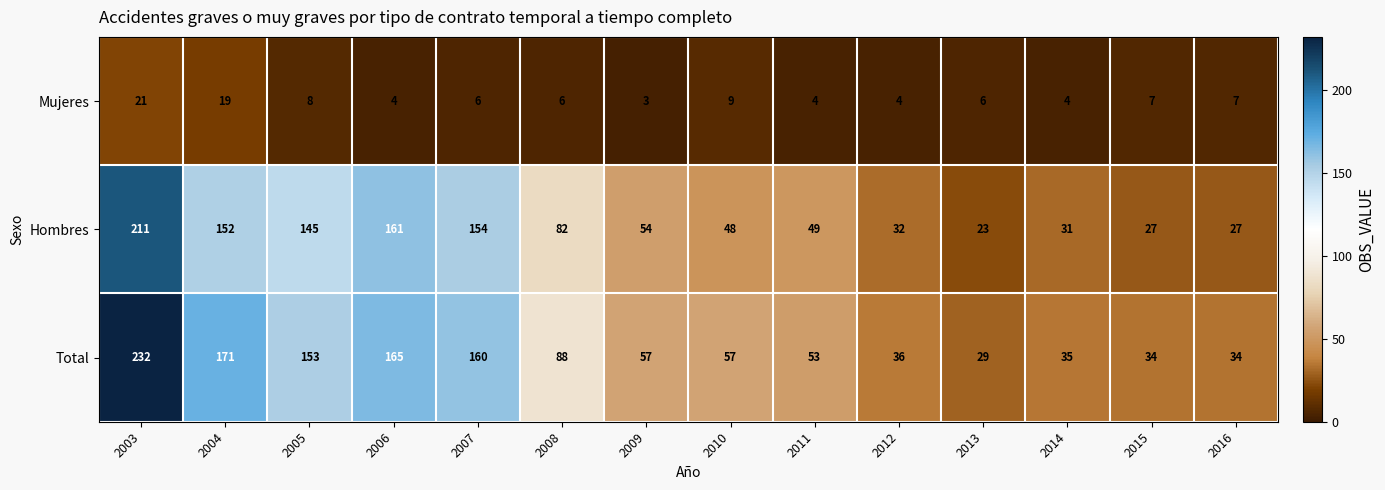

What is the sum of all Total values?

1304